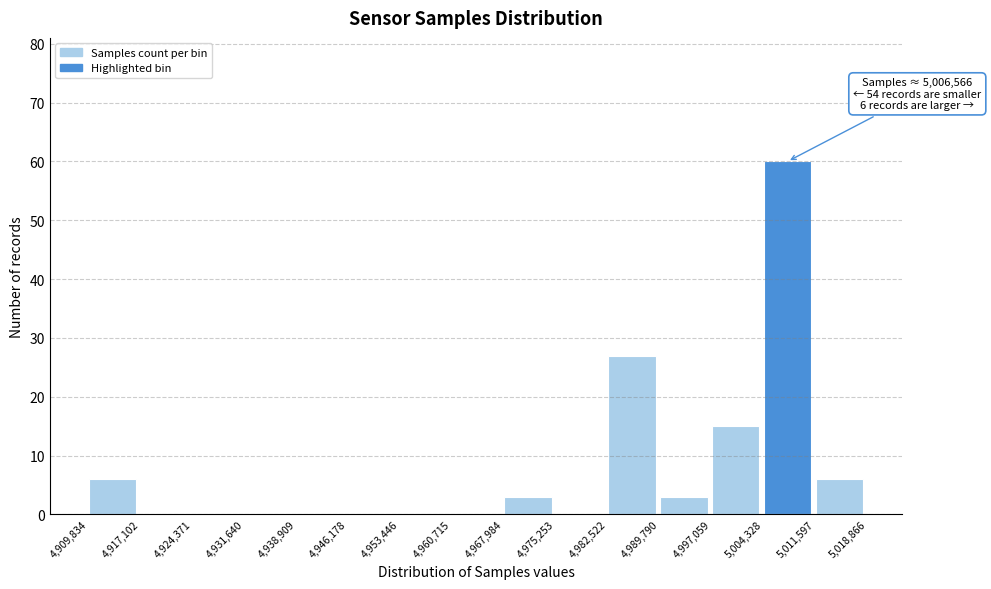

Which range on the x-axis has the tallest bar?

5,004,328 to 5,011,597